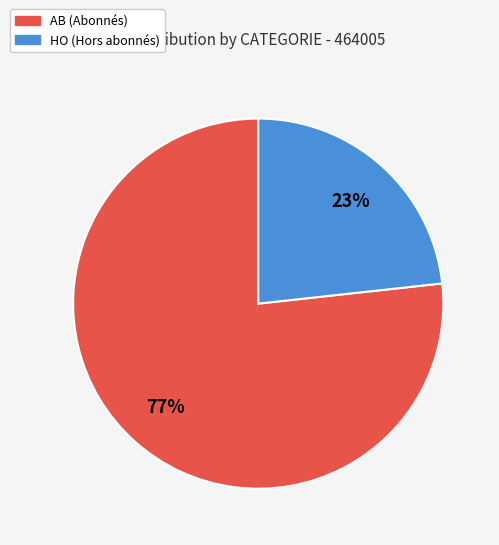

Which category has the biggest portion of the pie?

AB